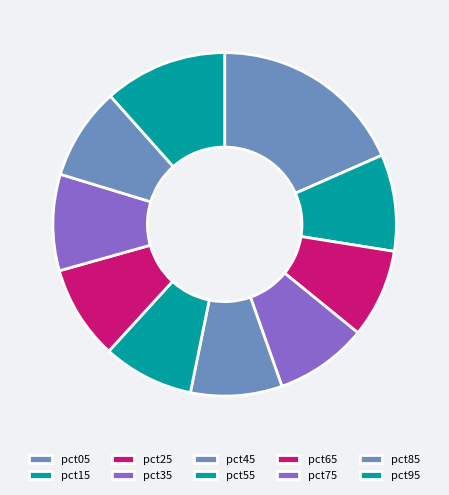

Is there any slice that represents more than half of the pie?

No